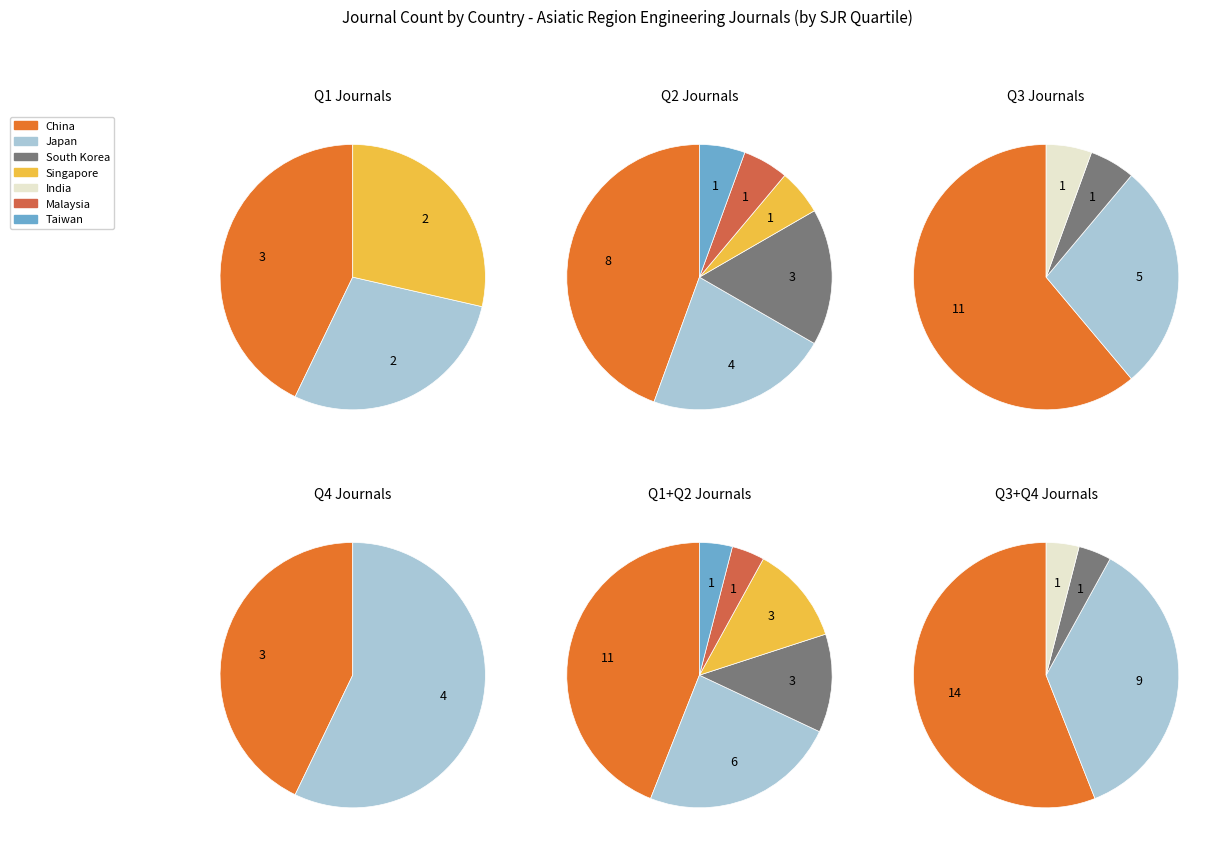

Which category has the biggest portion of the pie?

China